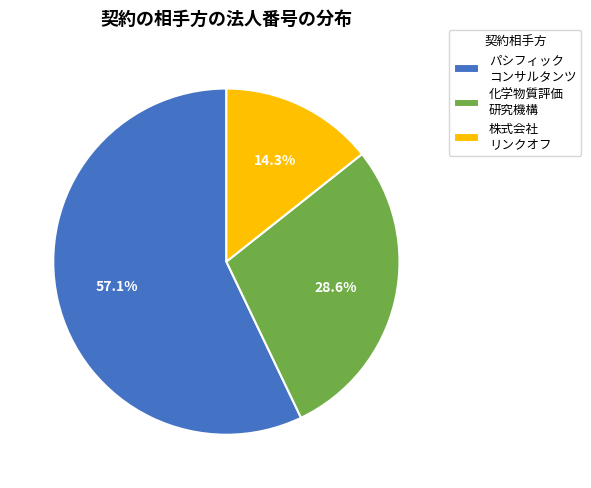

Is the sum of 株式会社 リンクオフ and パシフィック コンサルタンツ greater than half?

Yes